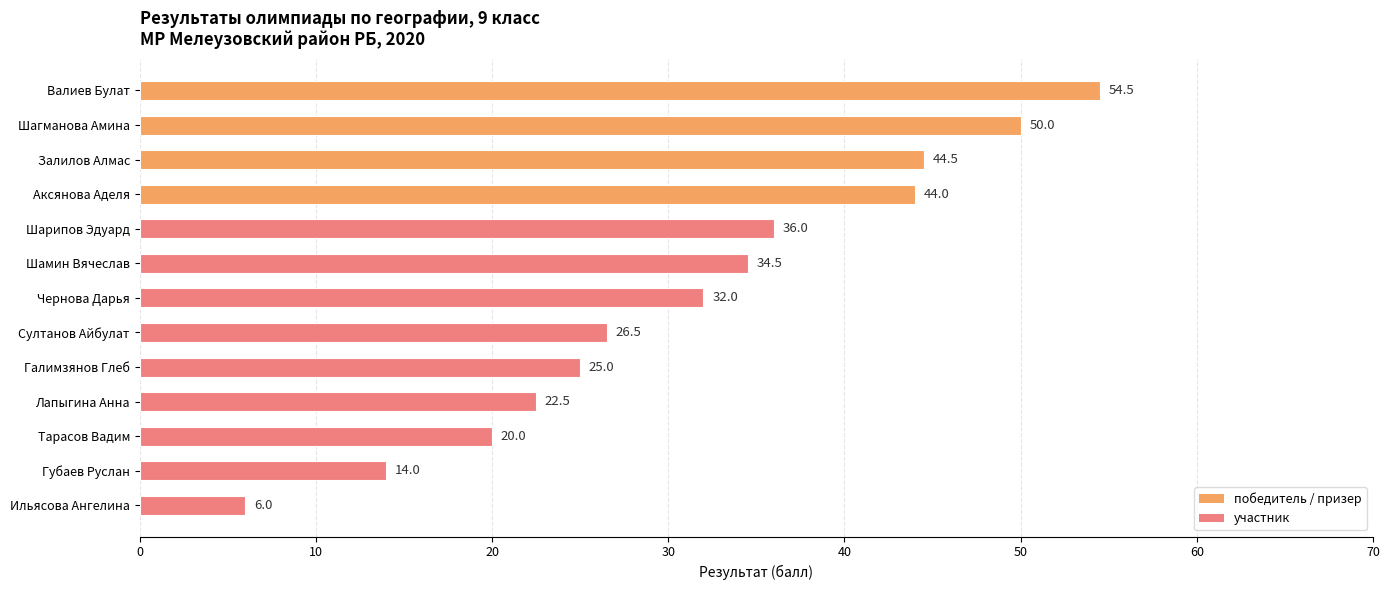

What is the approximate value at Шамин Вячеслав?

34.5